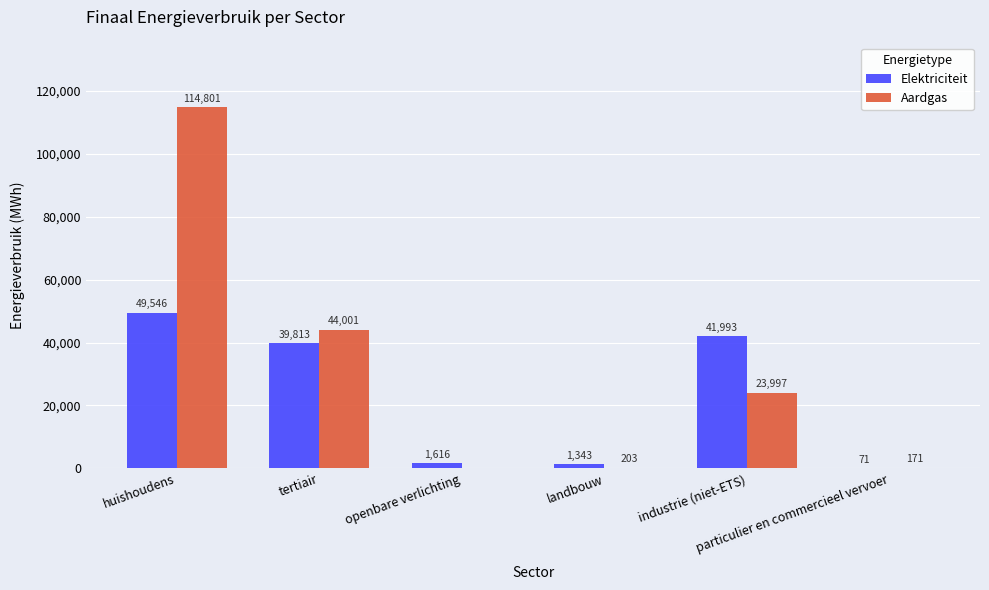

What is the greatest value displayed?

114801.2